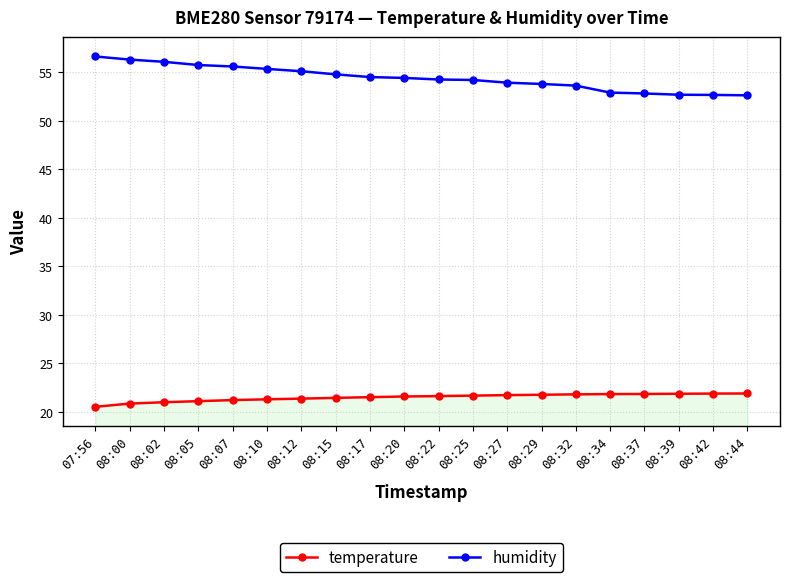

What position from the left is 08:37?

17